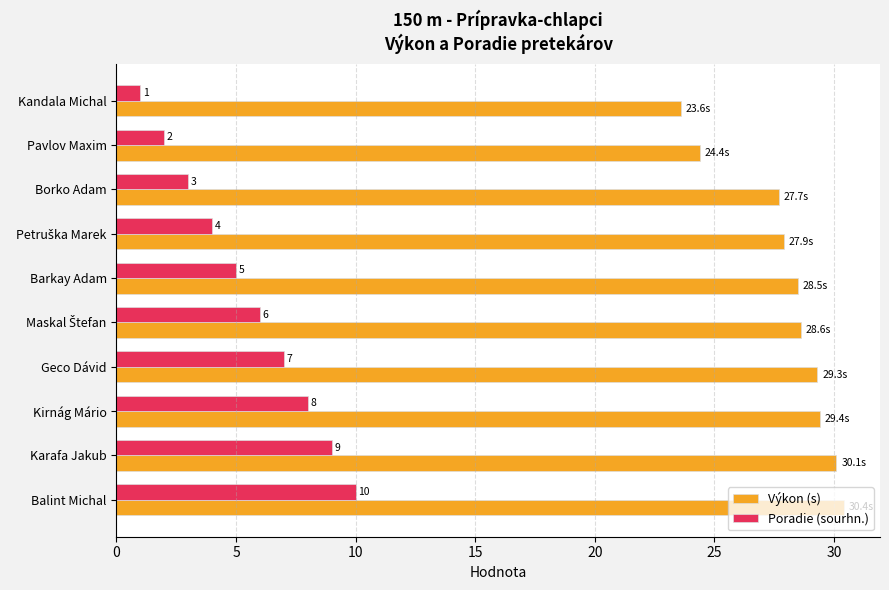

Is it true that Výkon (s) equals 35.0 at Pavlov Maxim?

False